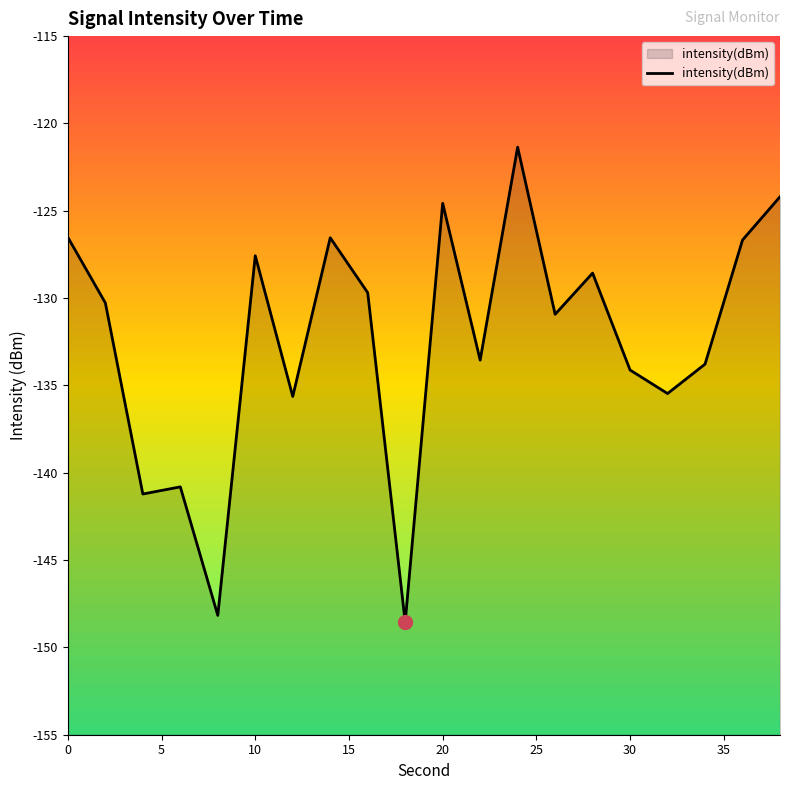

Is this an area chart (filled region under the line)?

No